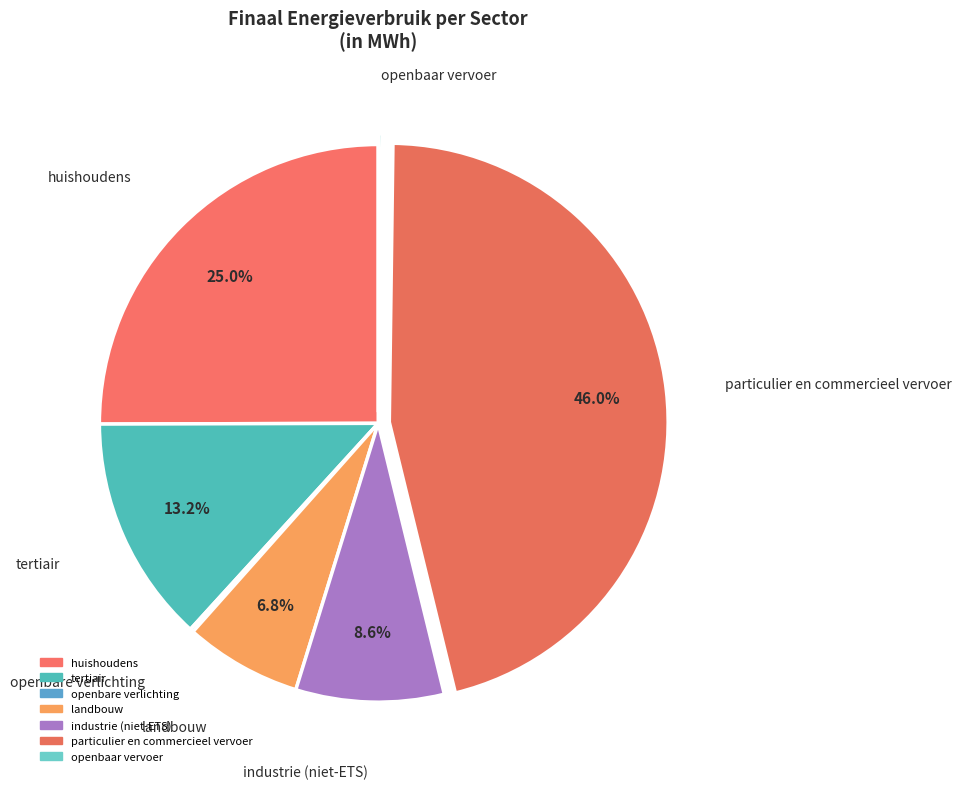

How many slices are in this pie chart?

7